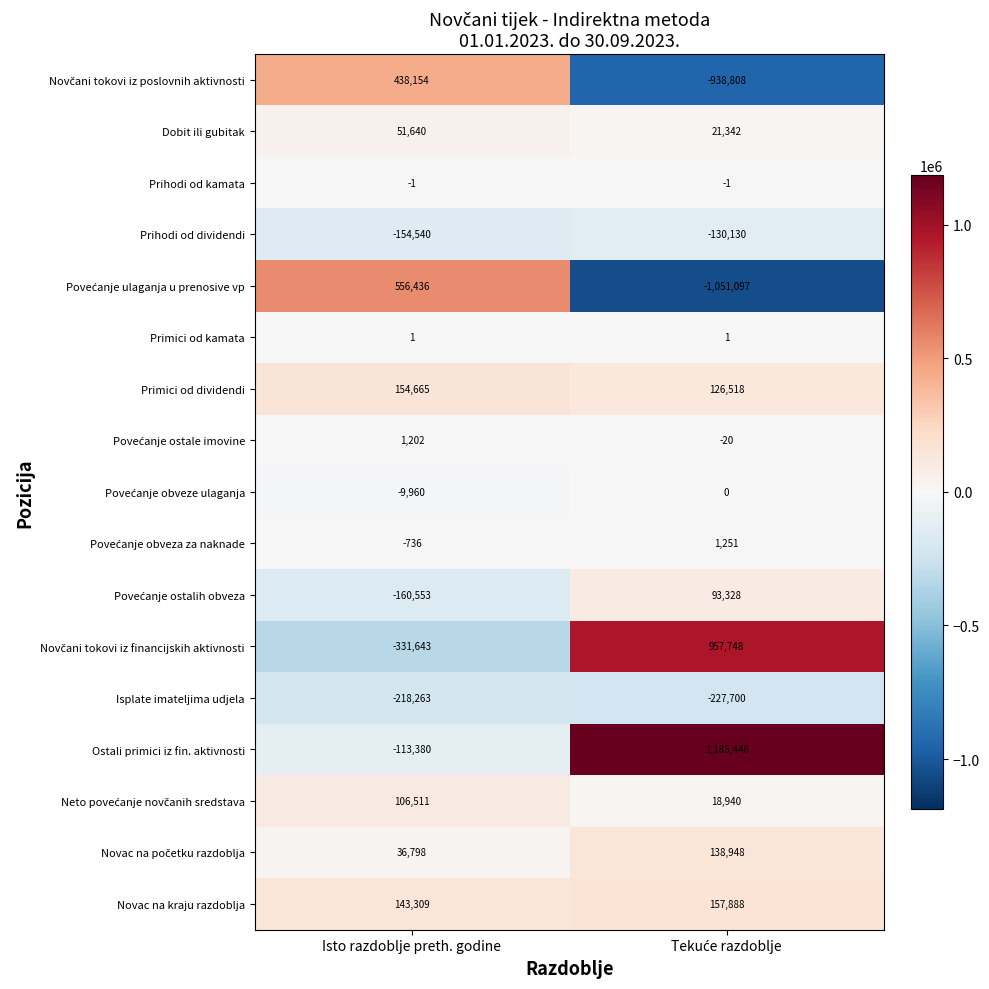

The value of Dobit ili gubitak at Isto razdoblje preth. godine is 51640. True or false?

True